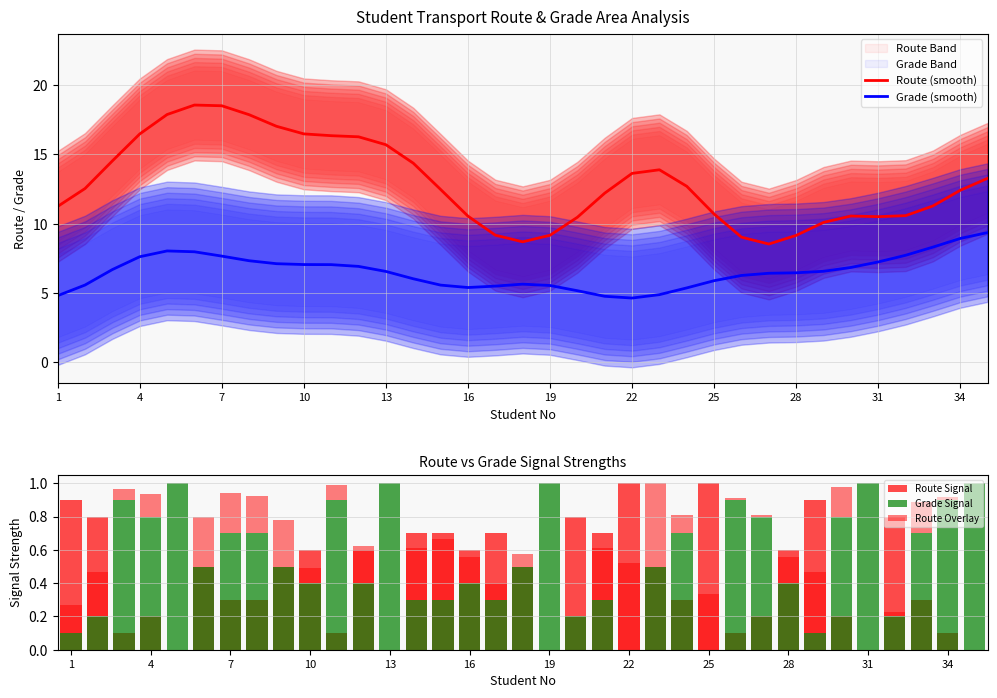

What is the minimum value for Route (smooth)?

8.5